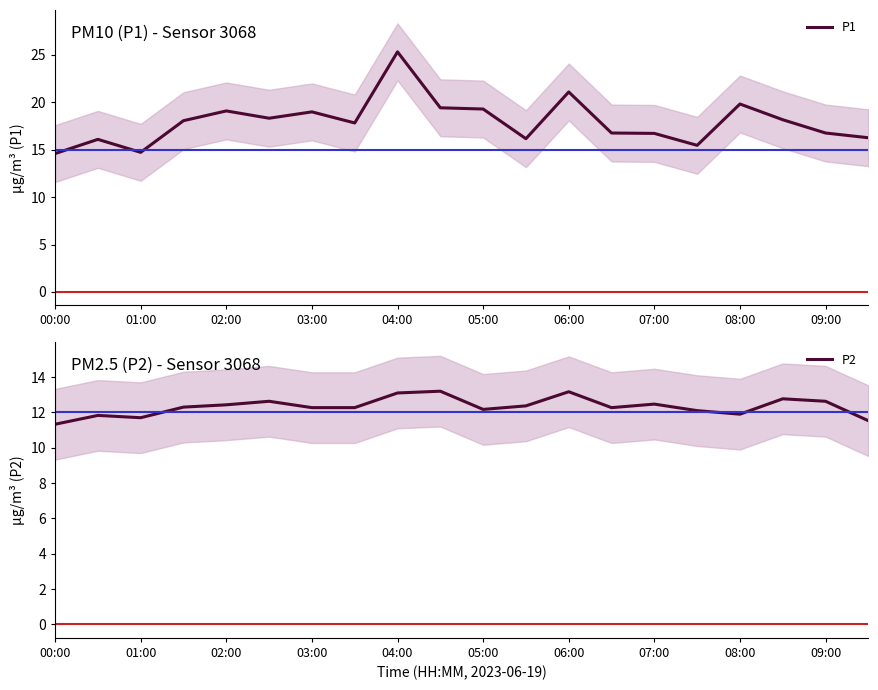

Reading left to right, extract all data points from this chart.

P1: 14.6	16.1	14.7	18.1	19.1	18.3	19.0	17.8	25.3	19.4	19.3	16.2	21.1	16.8	16.7	15.5	19.8	18.2	16.8	16.3
P2: 11.3	11.8	11.7	12.3	12.4	12.6	12.3	12.3	13.1	13.2	12.2	12.4	13.2	12.3	12.5	12.1	11.9	12.8	12.6	11.5